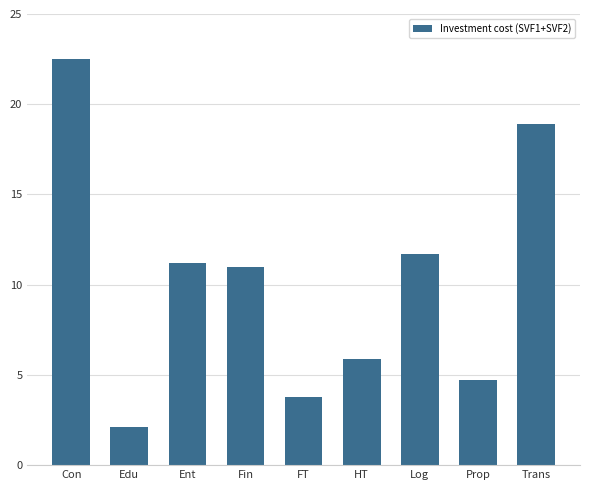

What is the smallest value displayed?

2.1